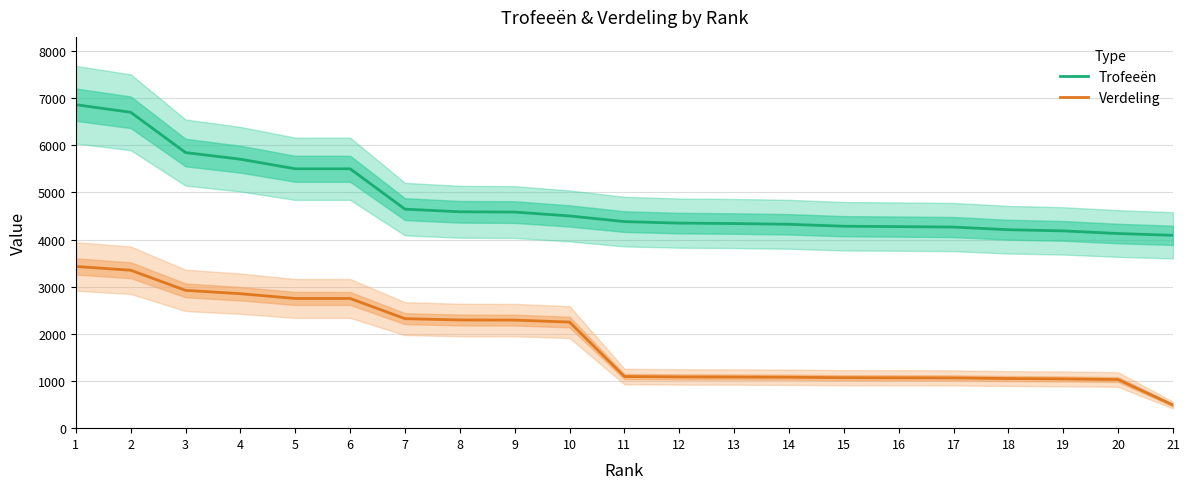

Which category has the lowest value in the Verdeling series?

21